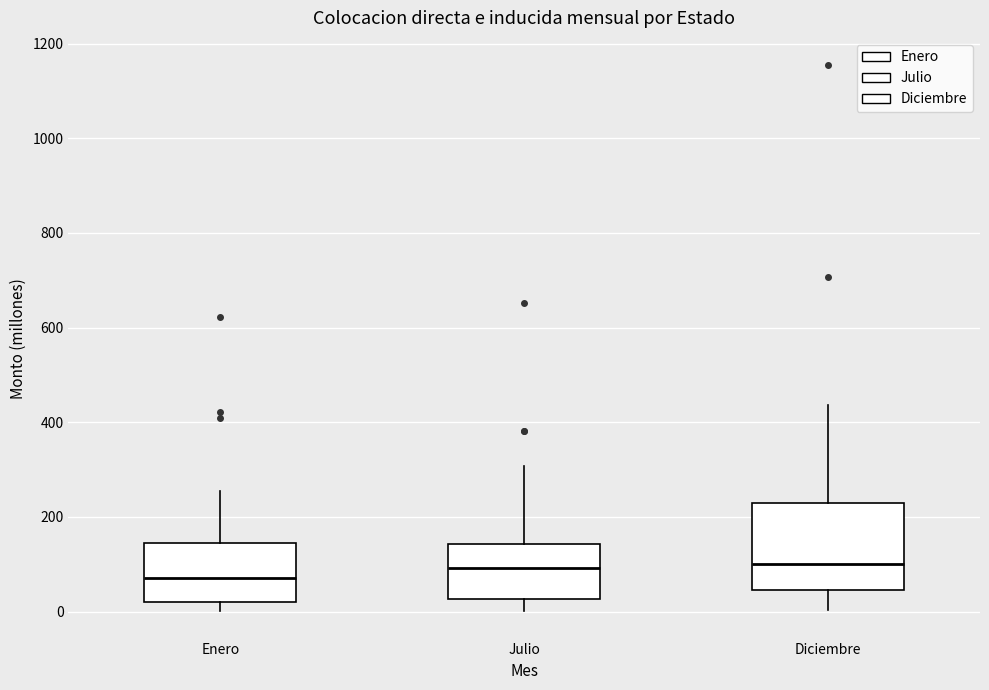

Comparing the boxes themselves (not the whiskers), which one is the tallest?

Diciembre